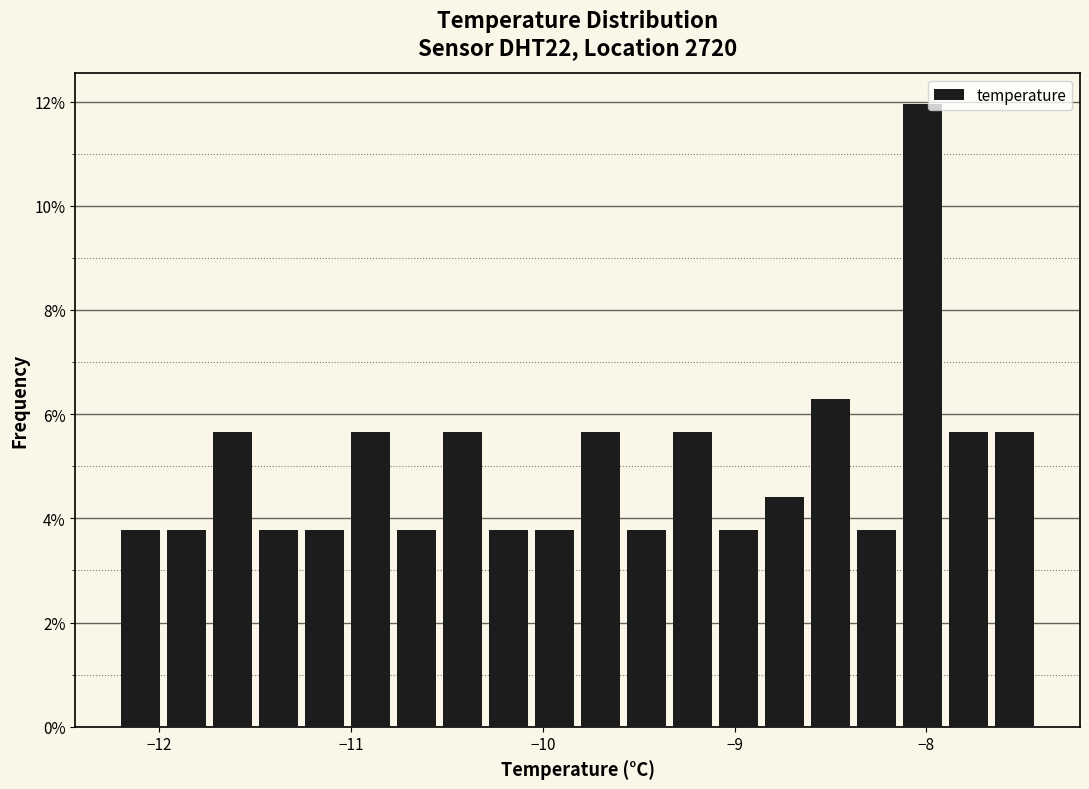

Around what value on the x-axis is the tallest bar? Give the approximate position of its centre, as read against the axis.

-8.0